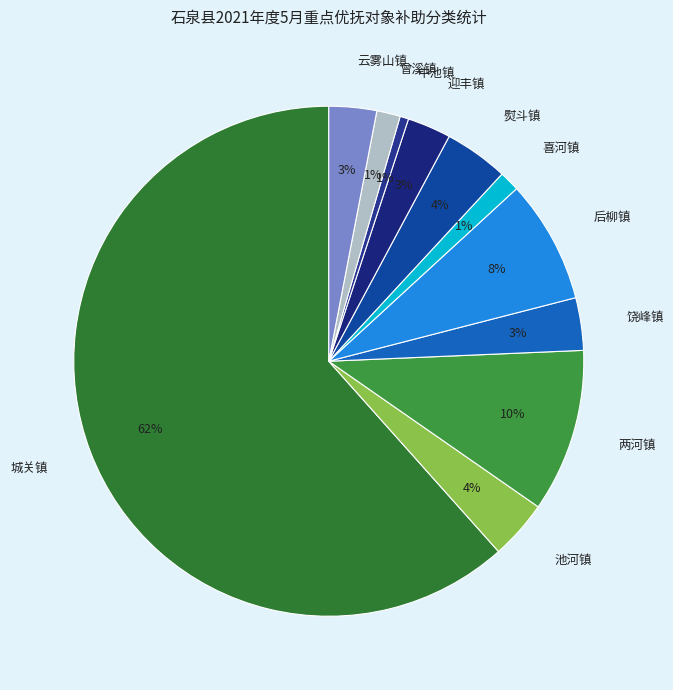

How many segments does this pie chart have?

11